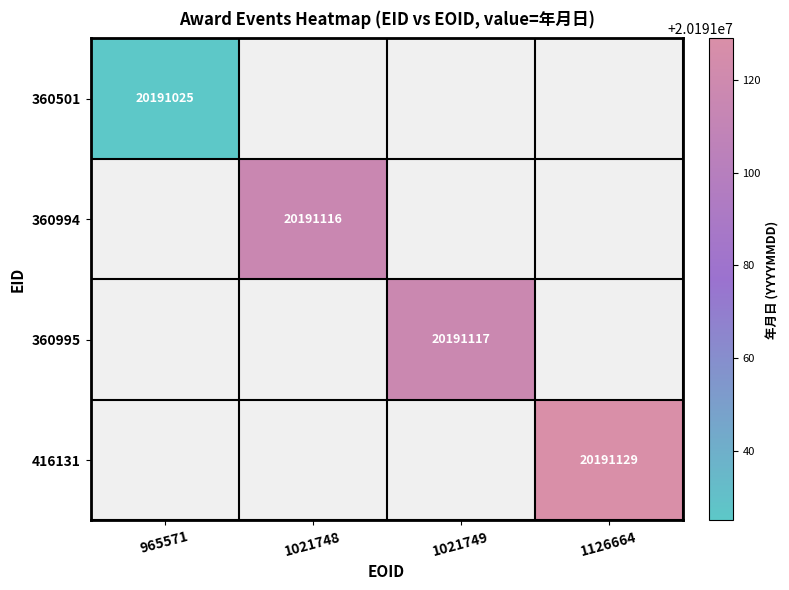

Which label corresponds to the largest value in the chart?

1126664